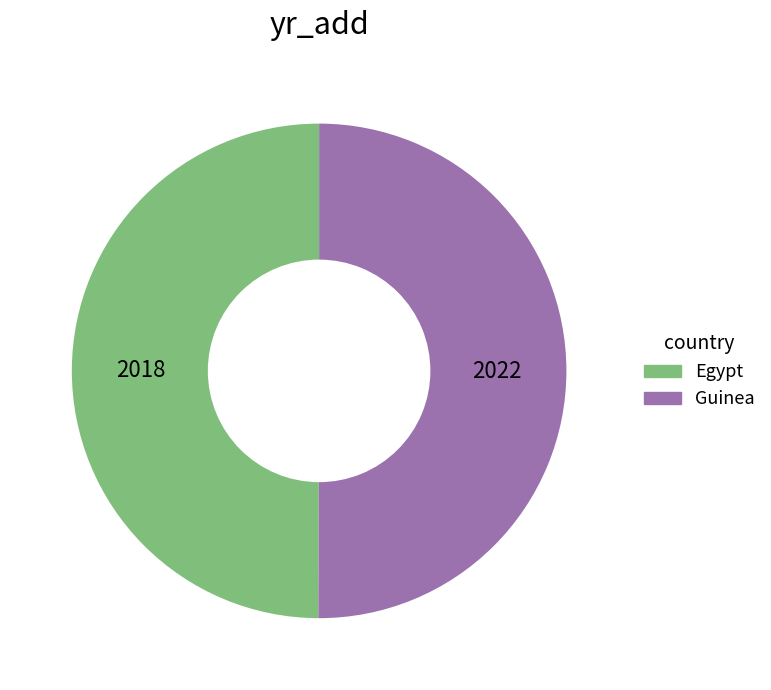

True or false: Guinea accounts for 50% of the total.

True